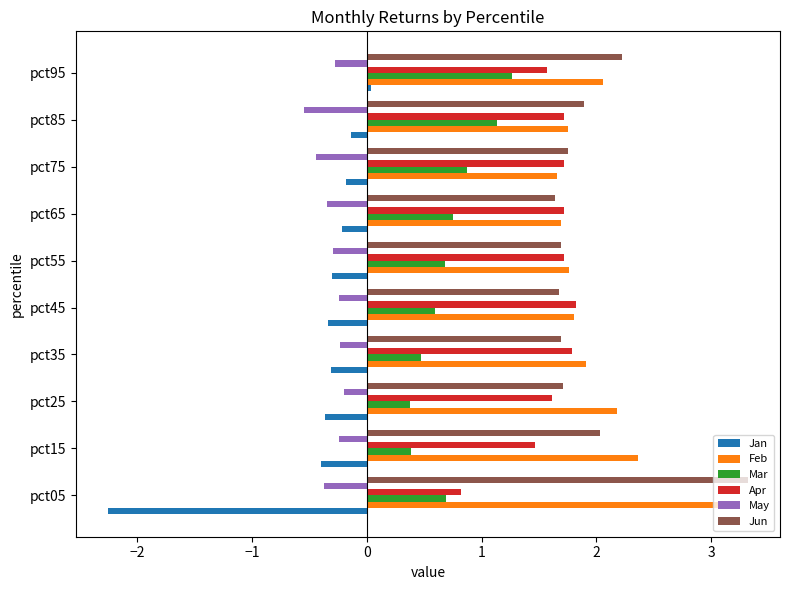

The value of Mar at pct95 is 0.6. True or false?

False